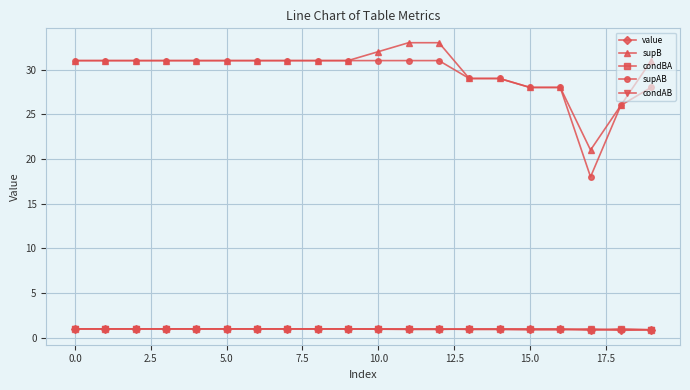

True or false: condAB and supB intersect in this chart.

False